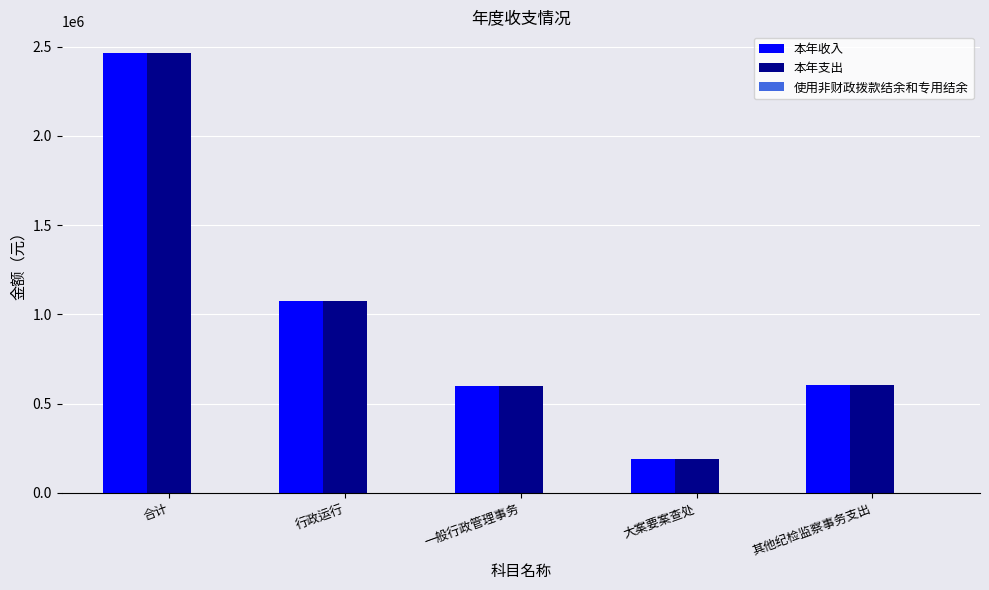

At which category does the chart reach its minimum across all series?

大案要案查处